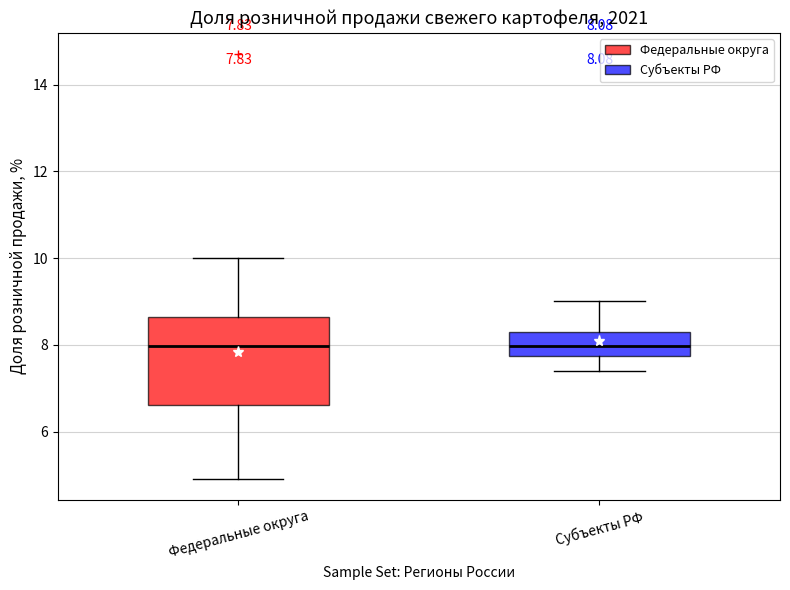

Which box is the tallest, from its lower edge to its upper edge?

Федеральные округа